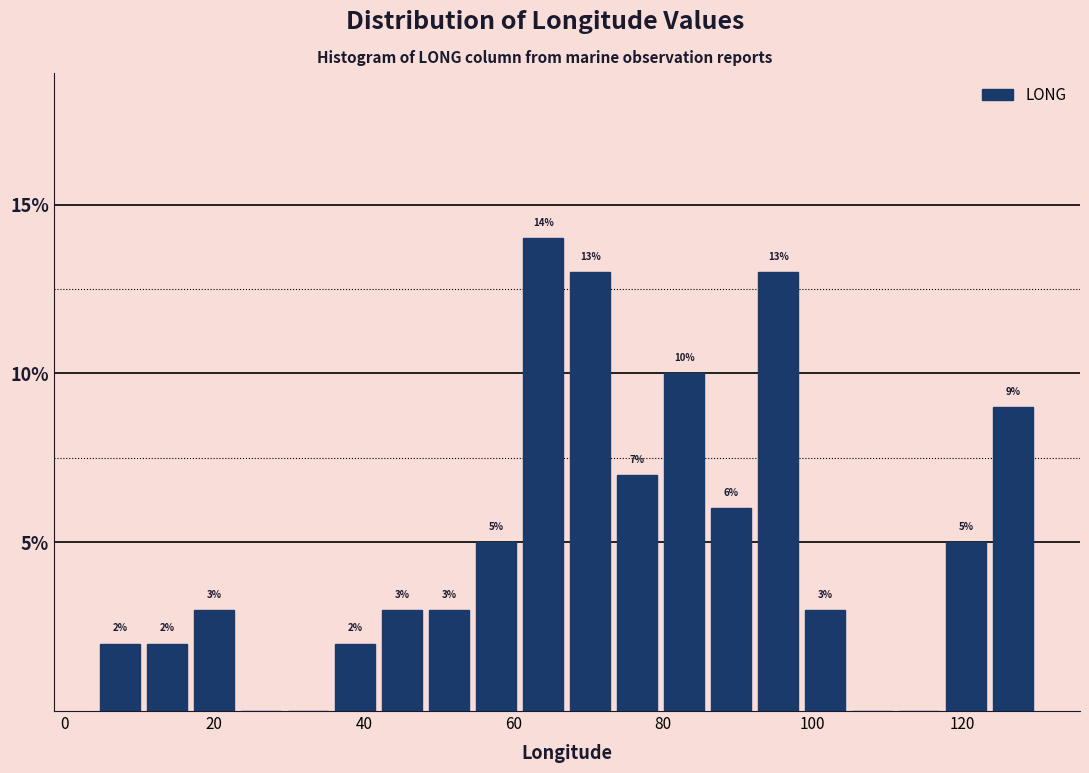

Read against the x-axis, roughly where is the centre of the tallest bar?

64